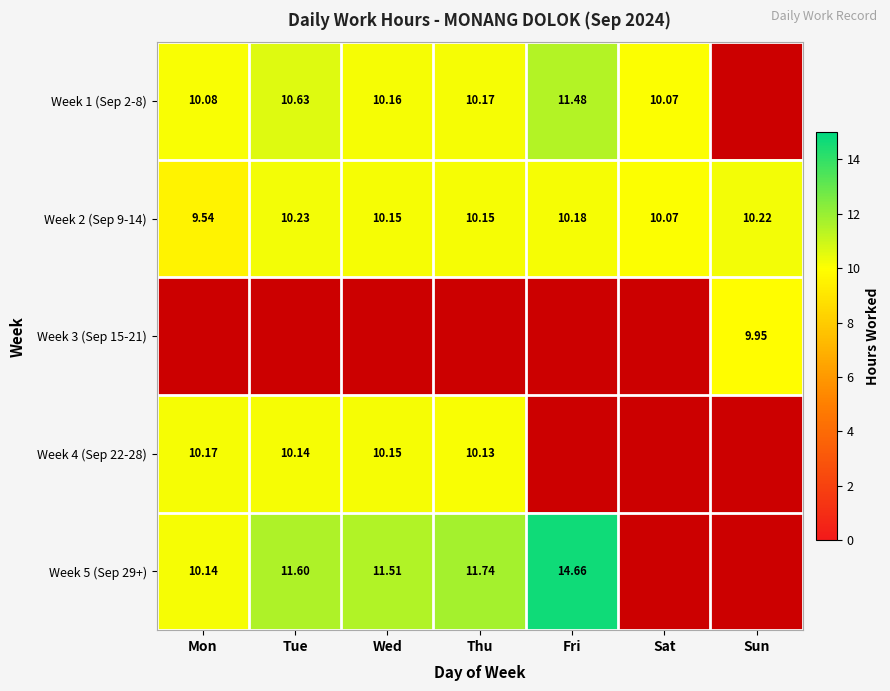

The value of Week 4 (Sep 22-28) at Thu is 5.8. True or false?

False